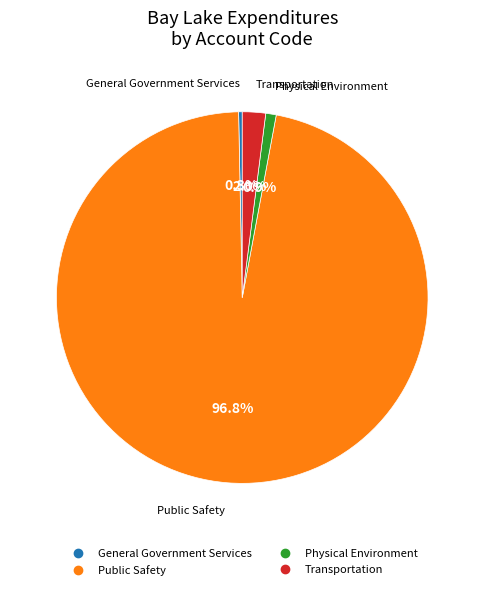

How many segments does this pie chart have?

4